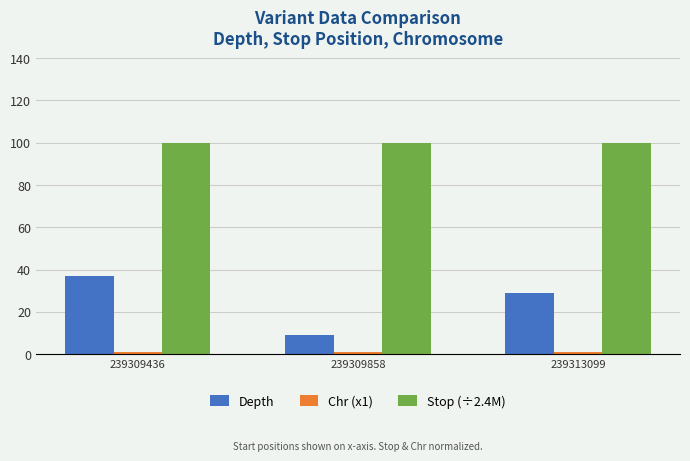

How many categories are shown in the chart?

3